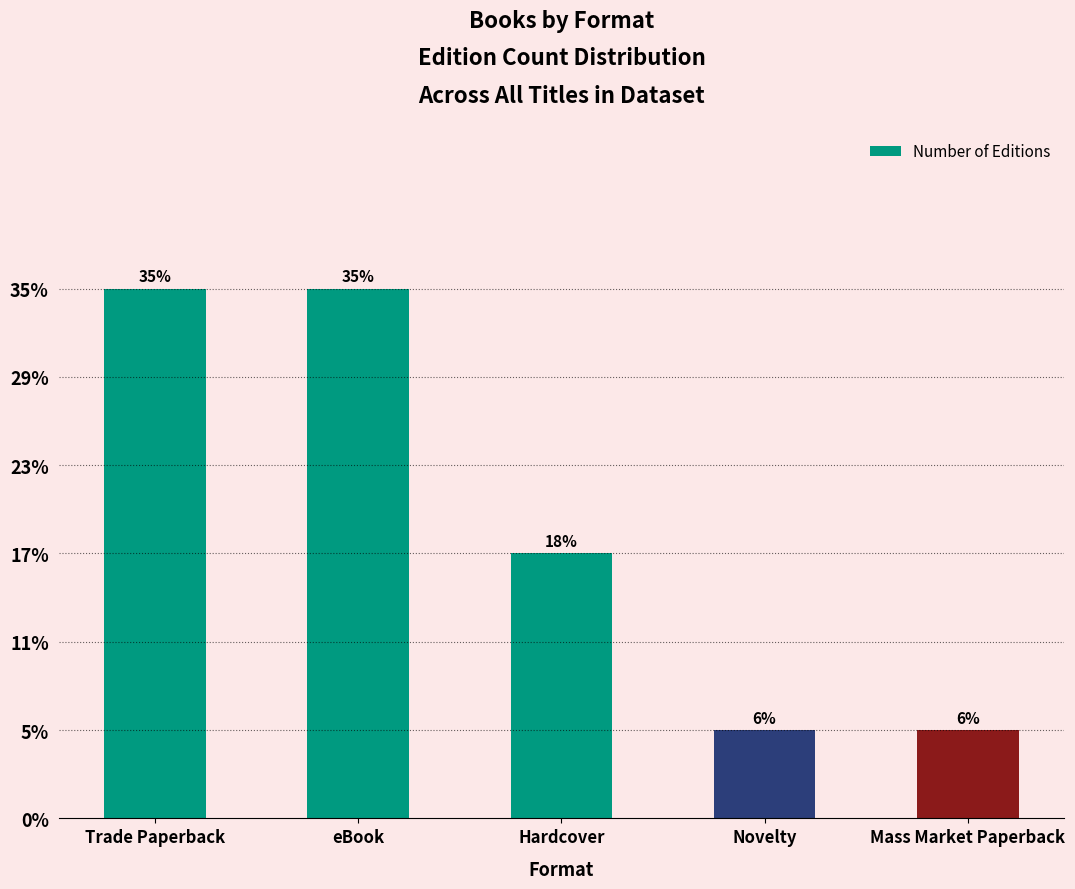

Where does the data first go above 3?

Trade Paperback